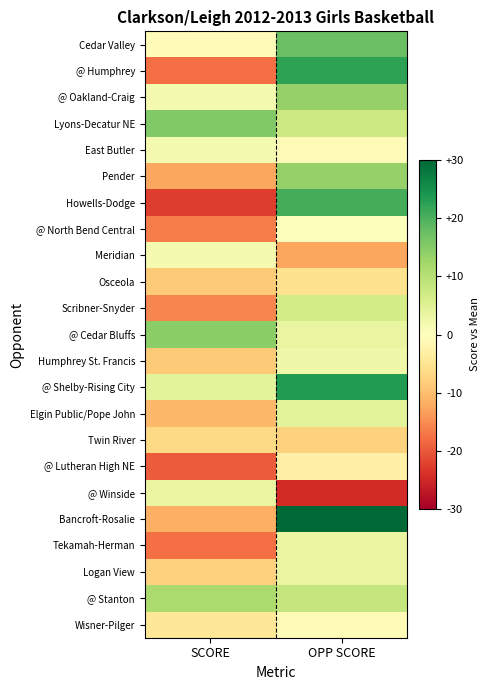

Reading left to right, list all the values displayed in this chart.

Cedar Valley: SCORE=-0.6	OPP SCORE=17.4
@ Humphrey: SCORE=-17.6	OPP SCORE=22.4
@ Oakland-Craig: SCORE=1.4	OPP SCORE=13.4
Lyons-Decatur NE: SCORE=15.4	OPP SCORE=7.4
East Butler: SCORE=1.4	OPP SCORE=-0.6
Pender: SCORE=-12.6	OPP SCORE=13.4
Howells-Dodge: SCORE=-22.6	OPP SCORE=20.4
@ North Bend Central: SCORE=-16.6	OPP SCORE=0.4
Meridian: SCORE=1.4	OPP SCORE=-12.6
Osceola: SCORE=-8.6	OPP SCORE=-5.6
Scribner-Snyder: SCORE=-15.6	OPP SCORE=6.4
@ Cedar Bluffs: SCORE=14.4	OPP SCORE=3.4
Humphrey St. Francis: SCORE=-8.6	OPP SCORE=2.4
@ Shelby-Rising City: SCORE=4.4	OPP SCORE=23.4
Elgin Public/Pope John: SCORE=-10.6	OPP SCORE=4.4
Twin River: SCORE=-6.6	OPP SCORE=-7.6
@ Lutheran High NE: SCORE=-19.6	OPP SCORE=-2.6
@ Winside: SCORE=3.4	OPP SCORE=-24.6
Bancroft-Rosalie: SCORE=-11.6	OPP SCORE=31.4
Tekamah-Herman: SCORE=-17.6	OPP SCORE=3.4
Logan View: SCORE=-7.6	OPP SCORE=3.4
@ Stanton: SCORE=11.4	OPP SCORE=8.4
Wisner-Pilger: SCORE=-4.6	OPP SCORE=-0.6